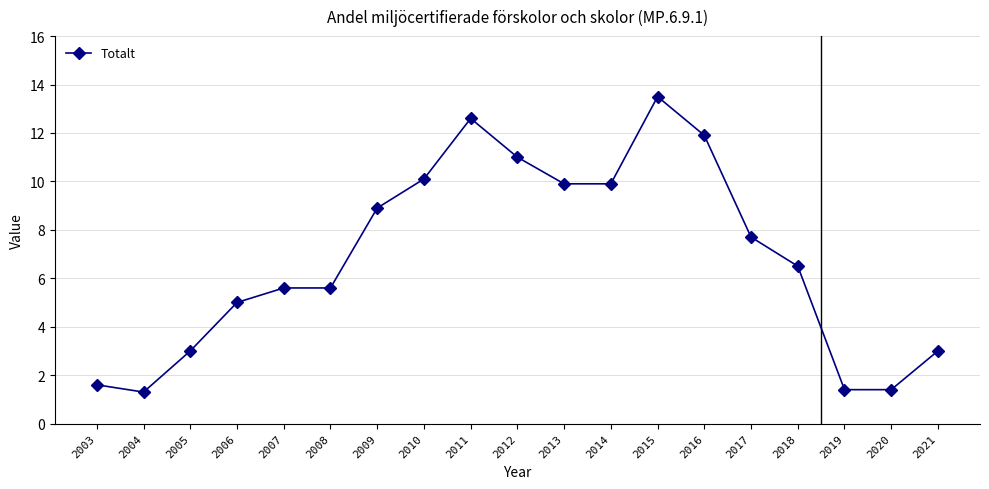

True or false: the data has more than 0 interior local peaks.

True